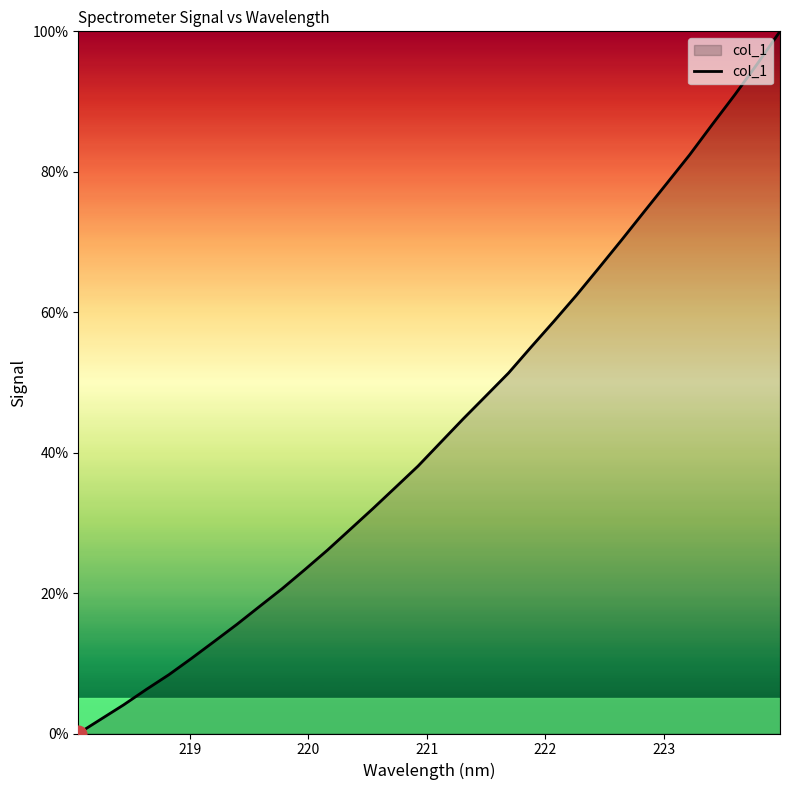

What is the greatest value displayed?

100.0